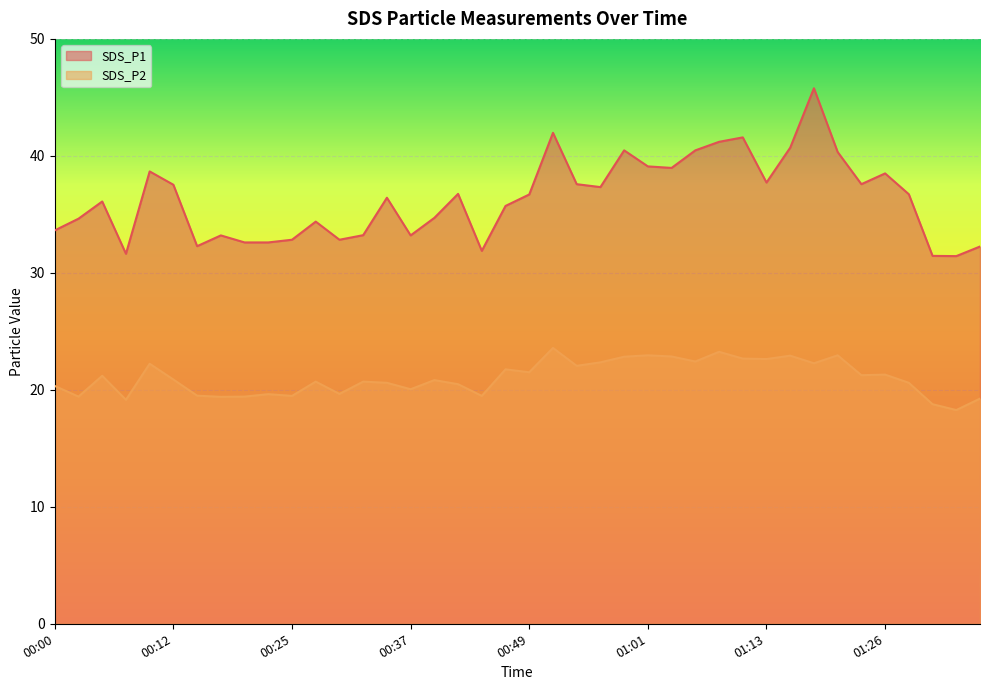

How many lines are shown in the chart?

2